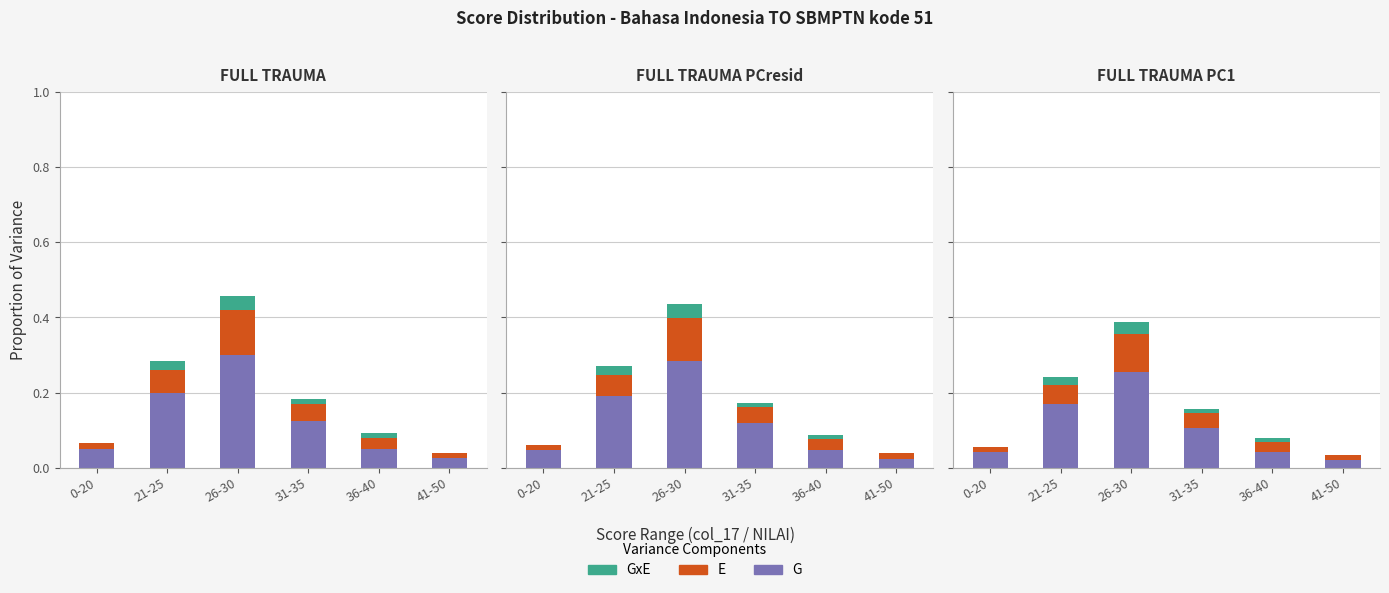

Which series has the largest total across all categories?

G